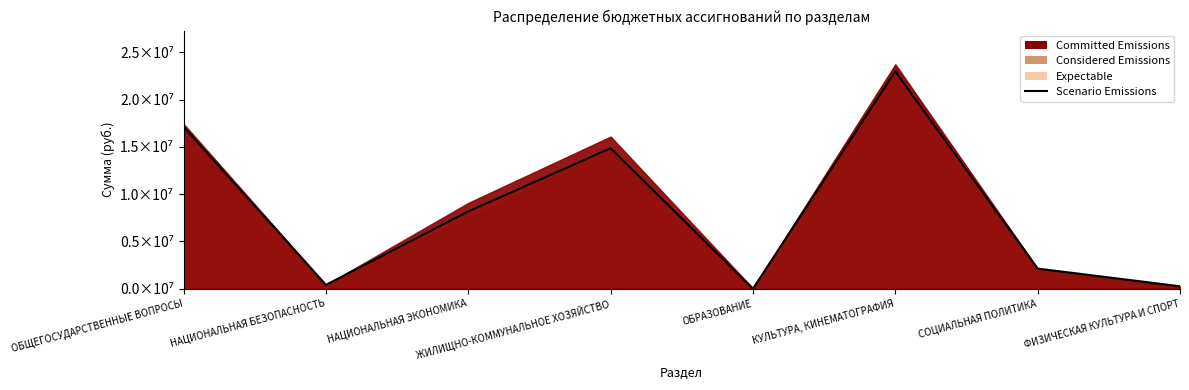

True or false: there are more than 1 points higher than both neighbors.

True